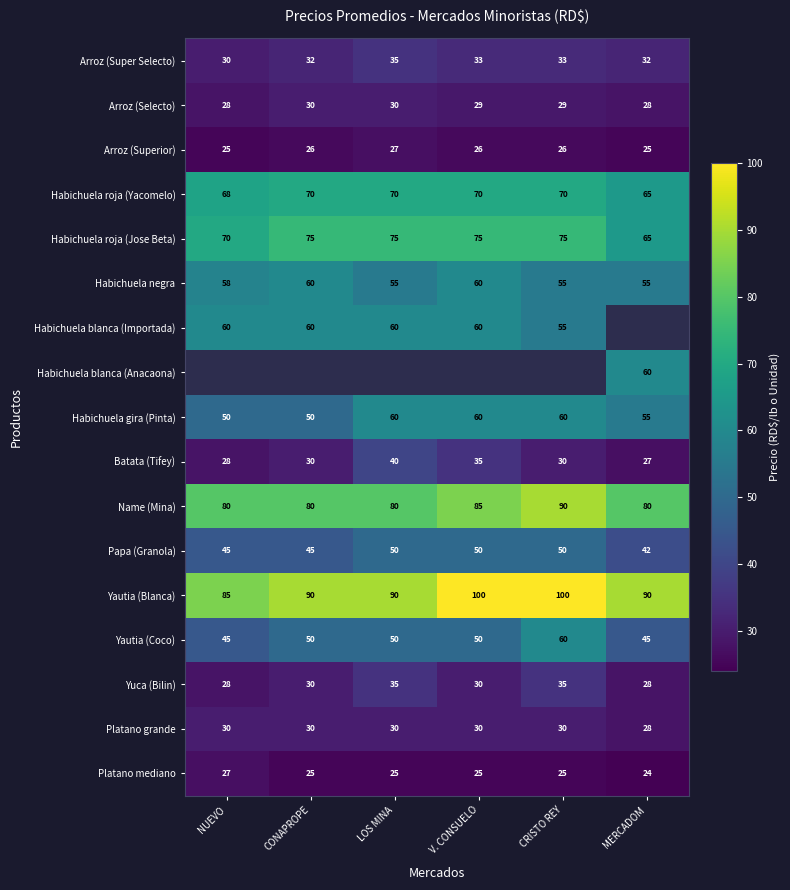

The Papa (Granola) series shows 24.8 at NUEVO. True or false?

False